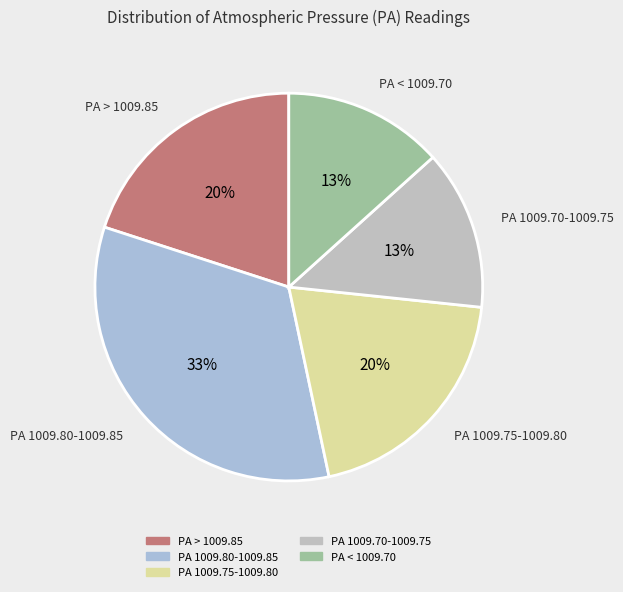

What percentage is the PA > 1009.85 slice, to the nearest percent?

20%